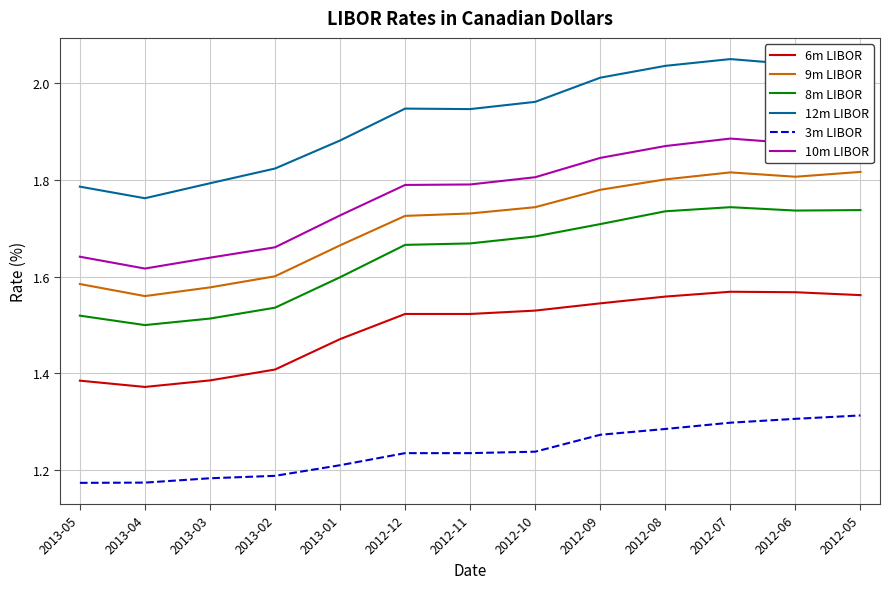

What is the difference between the maximum and minimum values in the 12m LIBOR series?

0.3